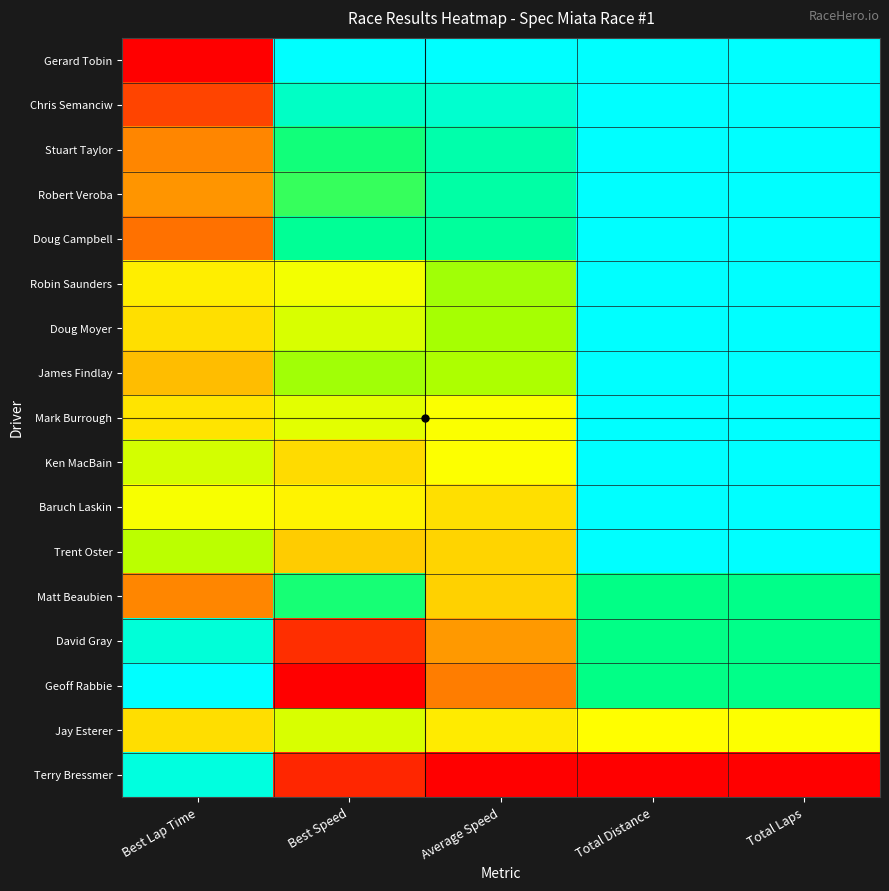

Reading left to right, transcribe all the data shown in this chart.

Gerard Tobin: Best Lap Time=0.0	Best Speed=1.0	Average Speed=1.0	Total Distance=1.0	Total Laps=1.0
Chris Semanciw: Best Lap Time=0.1	Best Speed=0.9	Average Speed=0.9	Total Distance=1.0	Total Laps=1.0
Stuart Taylor: Best Lap Time=0.2	Best Speed=0.7	Average Speed=0.8	Total Distance=1.0	Total Laps=1.0
Robert Veroba: Best Lap Time=0.3	Best Speed=0.7	Average Speed=0.8	Total Distance=1.0	Total Laps=1.0
Doug Campbell: Best Lap Time=0.2	Best Speed=0.8	Average Speed=0.8	Total Distance=1.0	Total Laps=1.0
Robin Saunders: Best Lap Time=0.5	Best Speed=0.5	Average Speed=0.6	Total Distance=1.0	Total Laps=1.0
Doug Moyer: Best Lap Time=0.4	Best Speed=0.6	Average Speed=0.6	Total Distance=1.0	Total Laps=1.0
James Findlay: Best Lap Time=0.3	Best Speed=0.6	Average Speed=0.6	Total Distance=1.0	Total Laps=1.0
Mark Burrough: Best Lap Time=0.4	Best Speed=0.5	Average Speed=0.5	Total Distance=1.0	Total Laps=1.0
Ken MacBain: Best Lap Time=0.6	Best Speed=0.4	Average Speed=0.5	Total Distance=1.0	Total Laps=1.0
Baruch Laskin: Best Lap Time=0.5	Best Speed=0.5	Average Speed=0.4	Total Distance=1.0	Total Laps=1.0
Trent Oster: Best Lap Time=0.6	Best Speed=0.4	Average Speed=0.4	Total Distance=1.0	Total Laps=1.0
Matt Beaubien: Best Lap Time=0.2	Best Speed=0.7	Average Speed=0.4	Total Distance=0.7	Total Laps=0.8
David Gray: Best Lap Time=0.9	Best Speed=0.1	Average Speed=0.3	Total Distance=0.7	Total Laps=0.8
Geoff Rabbie: Best Lap Time=1.0	Best Speed=0.0	Average Speed=0.2	Total Distance=0.7	Total Laps=0.8
Jay Esterer: Best Lap Time=0.4	Best Speed=0.6	Average Speed=0.5	Total Distance=0.5	Total Laps=0.5
Terry Bressmer: Best Lap Time=0.9	Best Speed=0.1	Average Speed=0.0	Total Distance=0.0	Total Laps=0.0